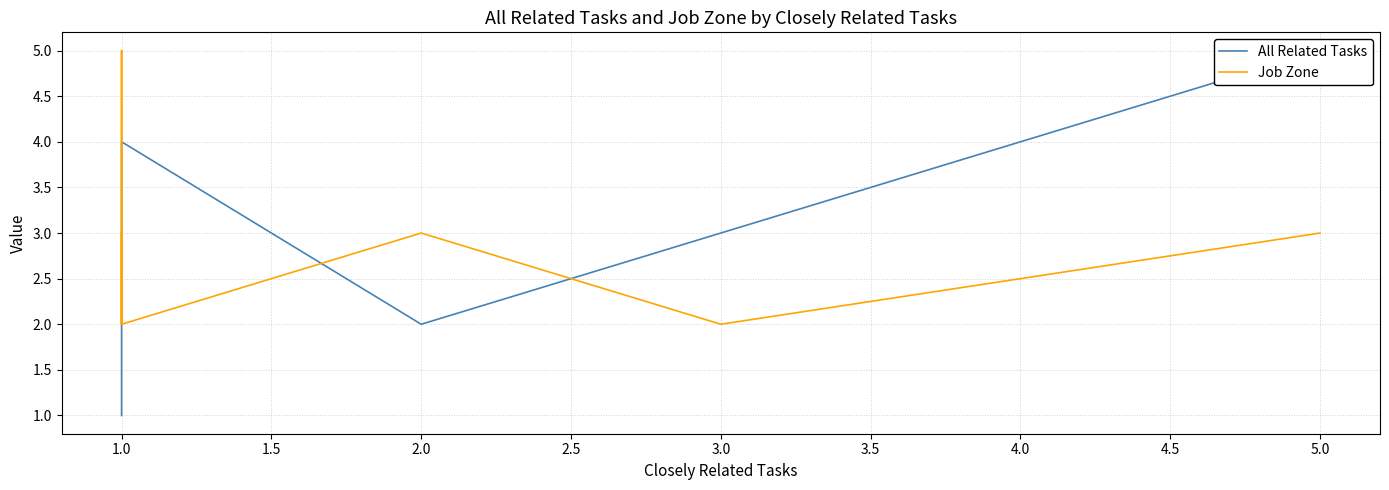

At how many categories does at least one series exceed 2?

7